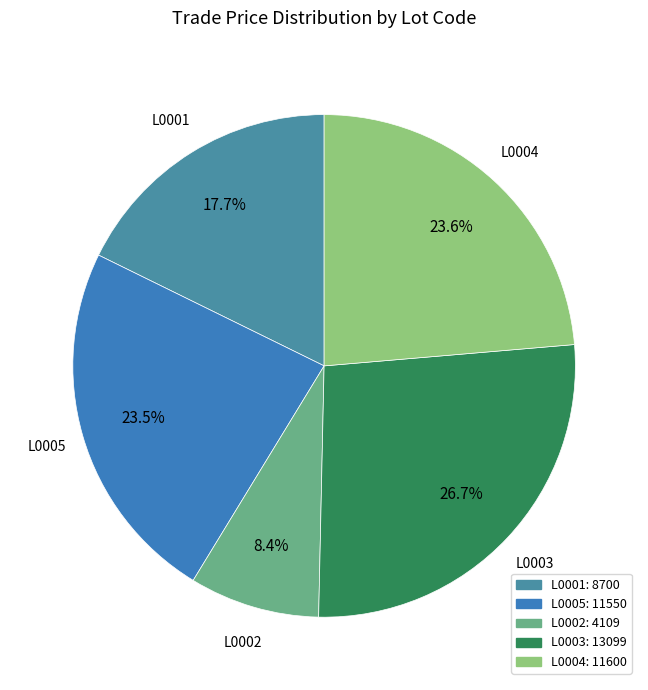

Combined, what portion of the pie is L0002 and L0001?

26.1%